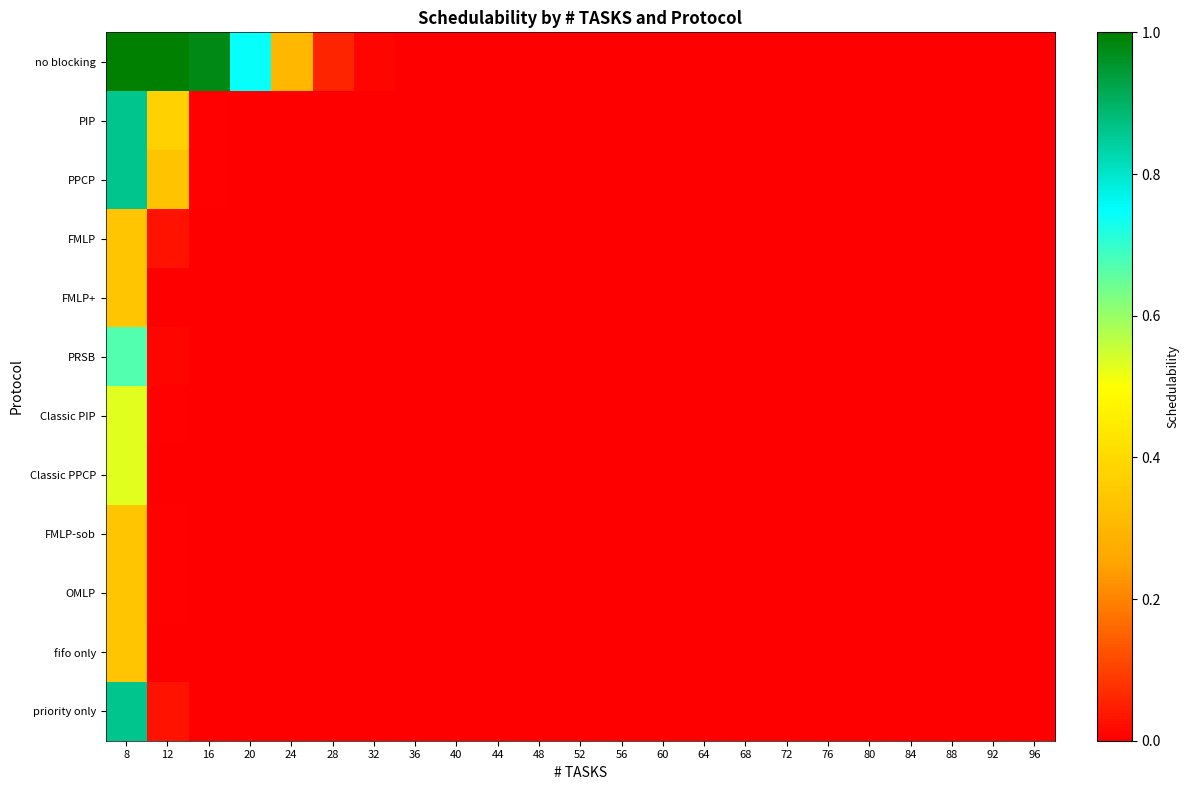

At how many categories does at least one series exceed 0?

8